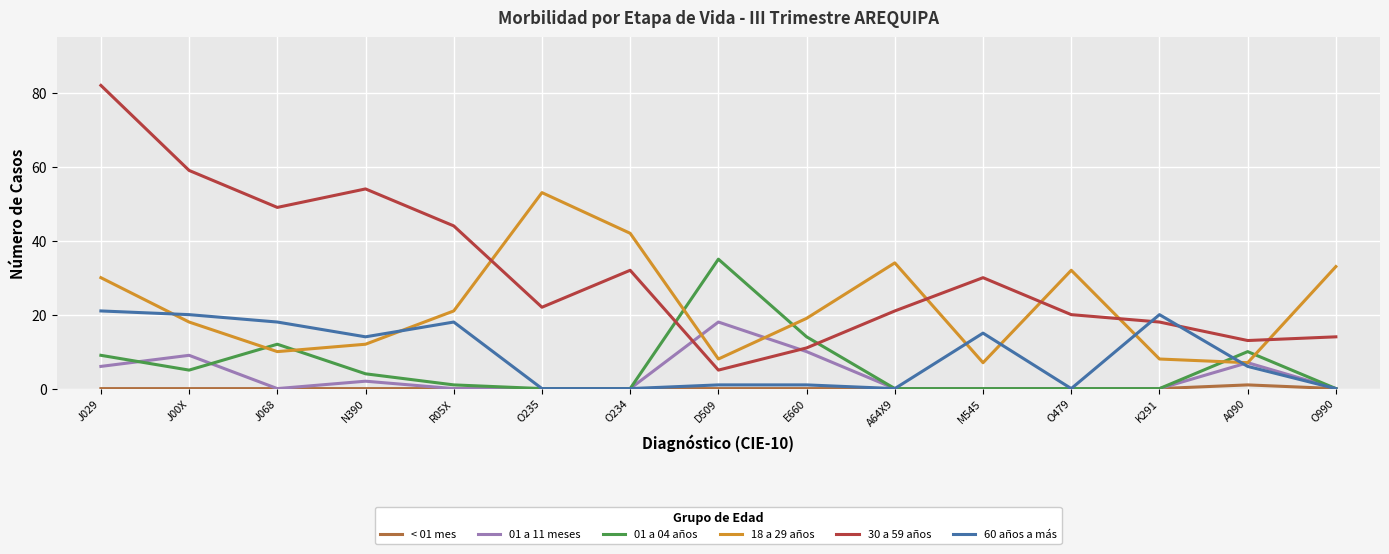

How many lines are shown in the chart?

6